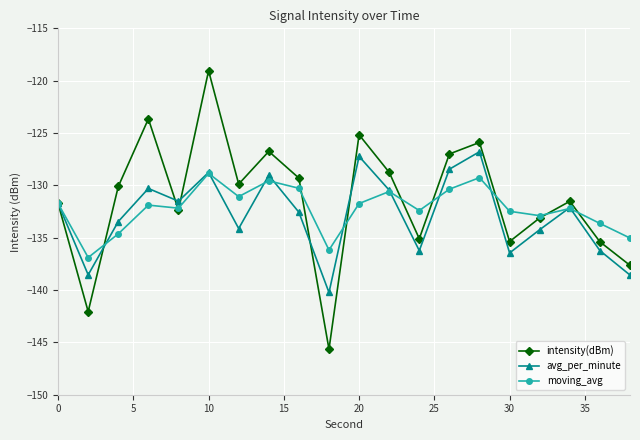

True or false: moving_avg has more than 1 points higher than both neighbors.

True